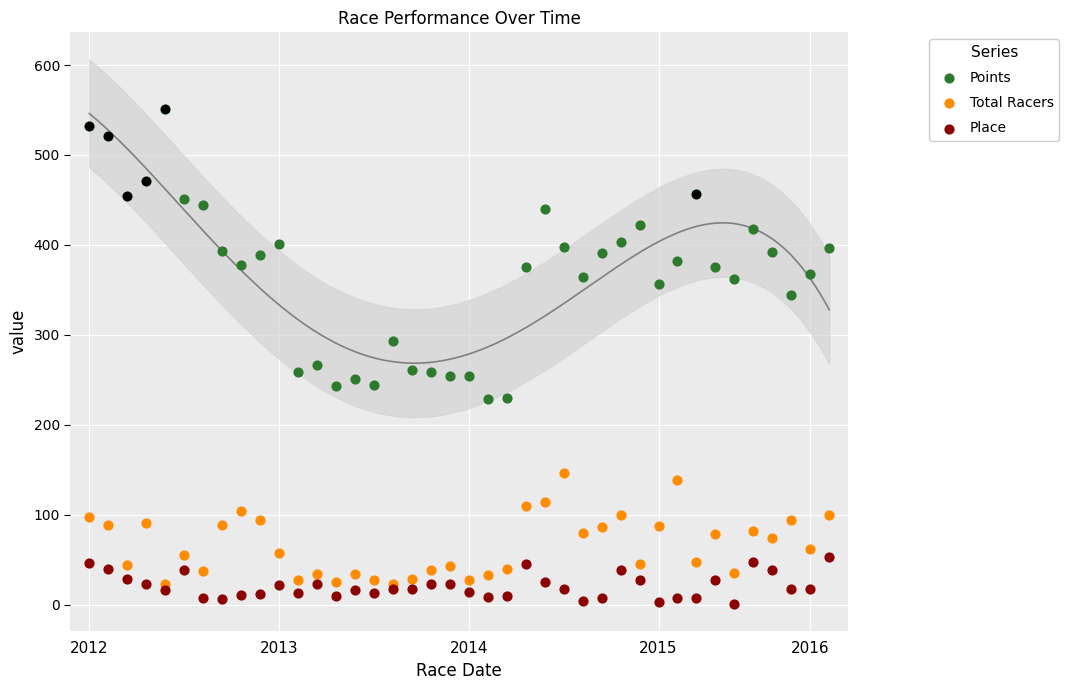

Which series has the largest total across all categories?

Points